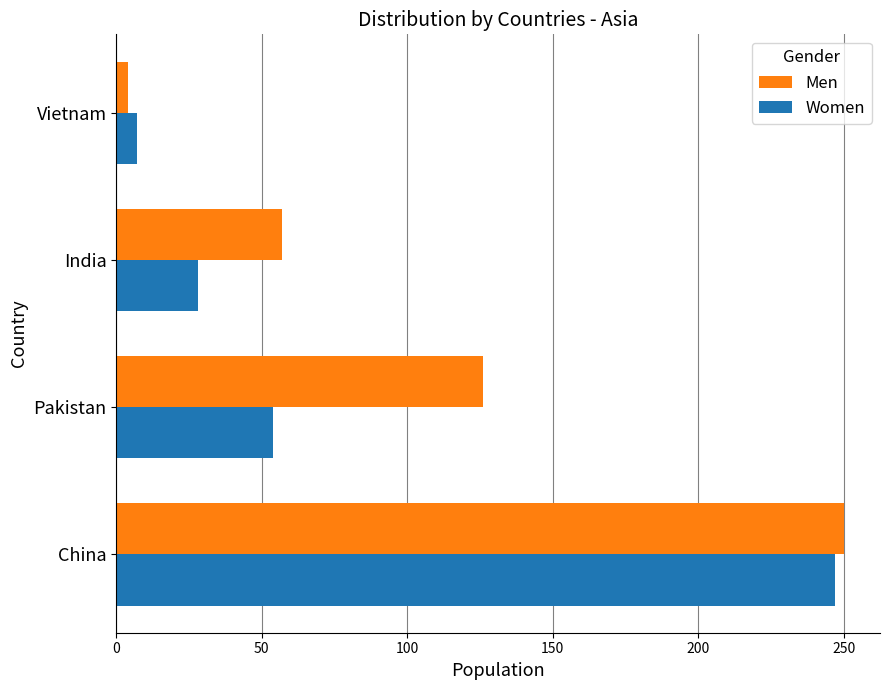

The Men series shows 57 at India. True or false?

True